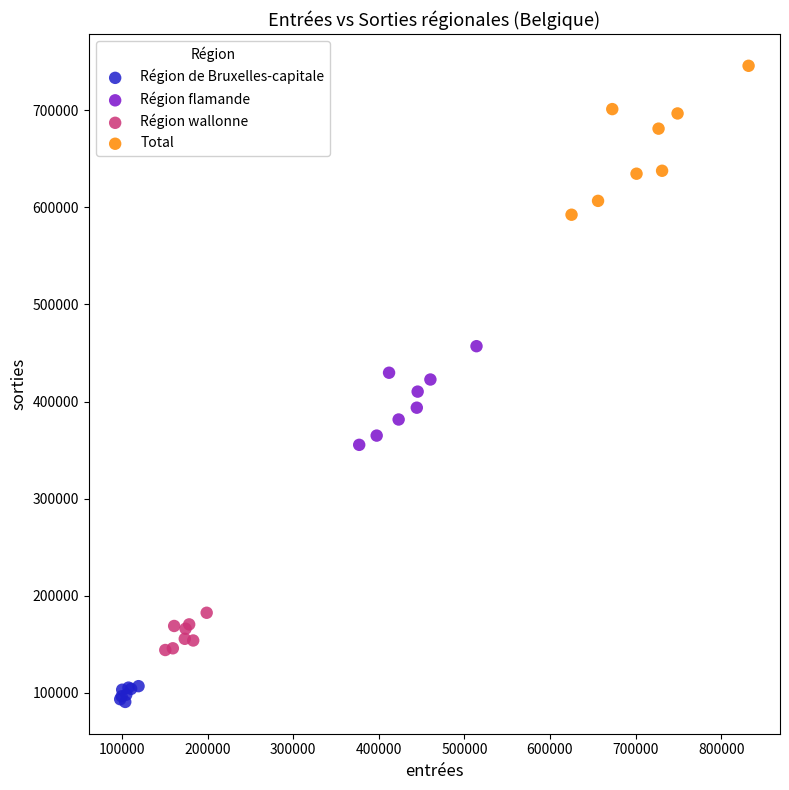

Which series has the largest Y range (max minus min)?

Total